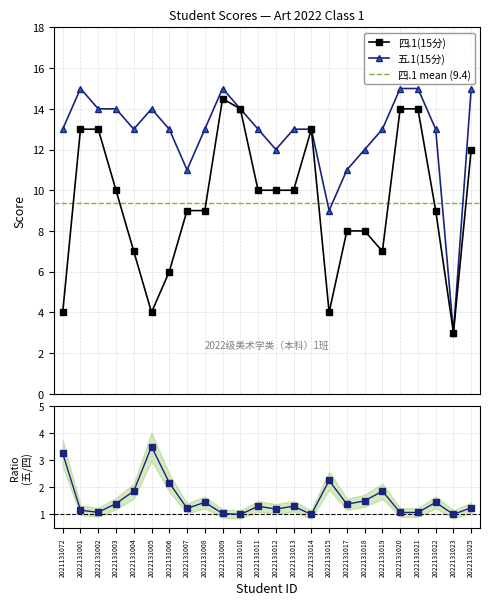

How many series are shown in this chart?

2